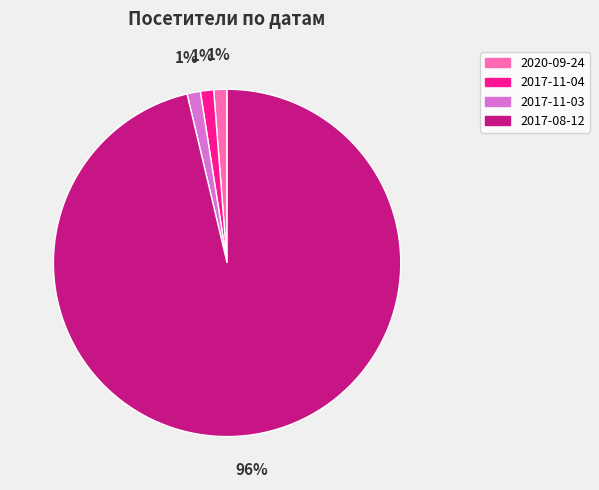

Which slice is the largest?

2017-08-12